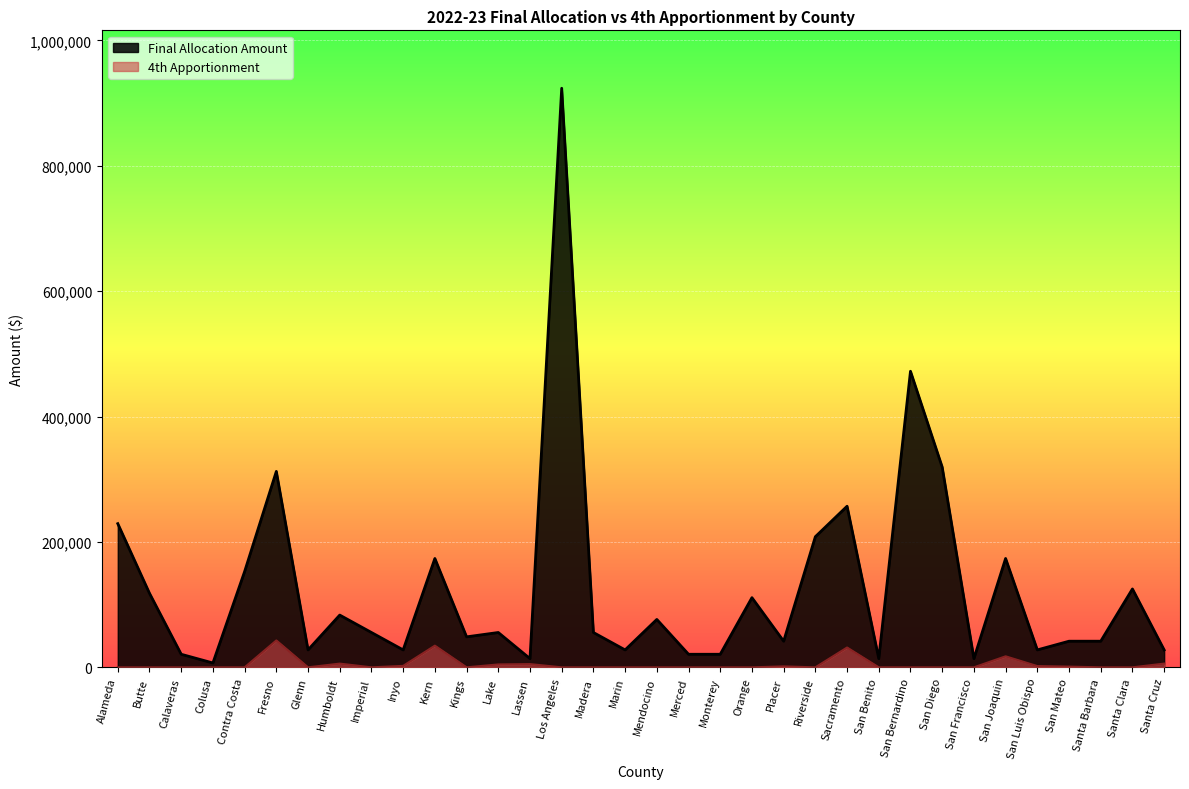

How many lines are shown in the chart?

2